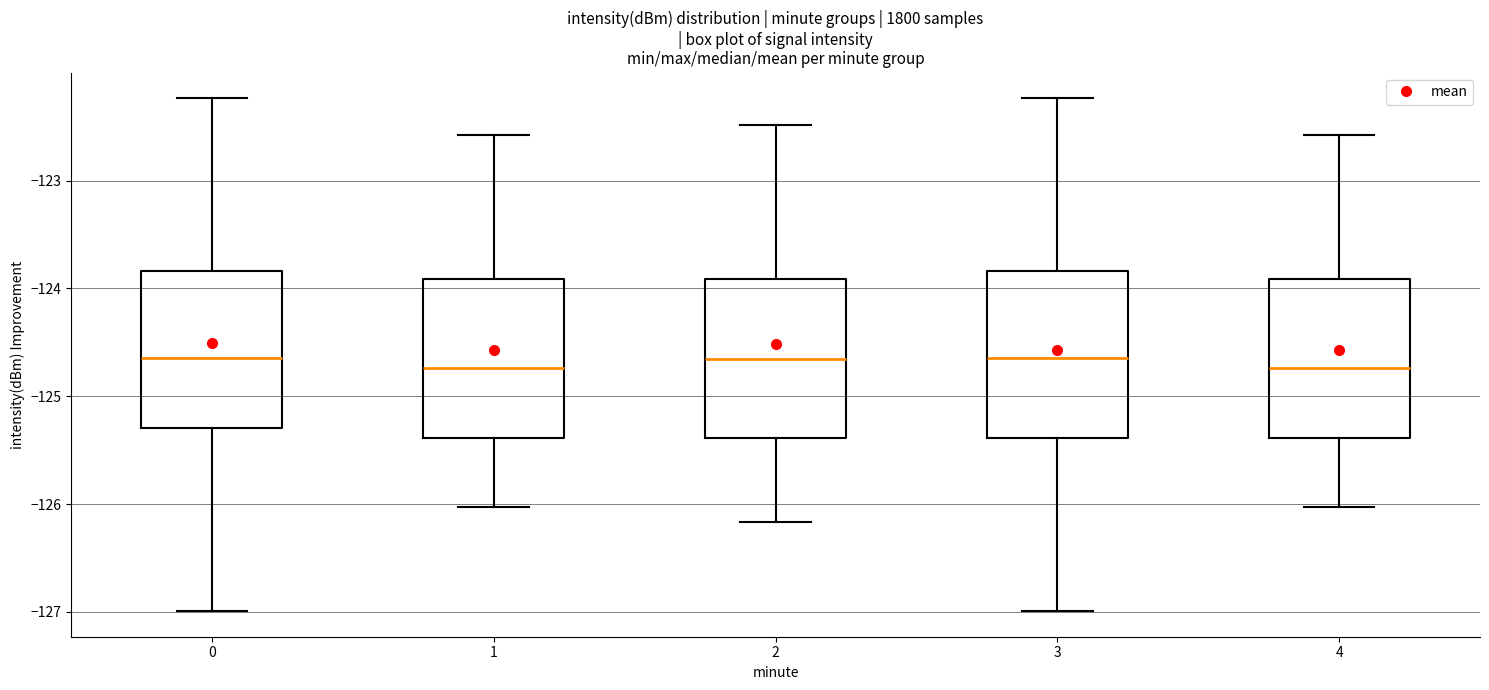

Reading left to right, read every box against the y-axis: the position of its median line, the range the box covers, and the ends of its whiskers. The values are not printed on the chart, so give them approximately, as read against the axis.

0: median -124.6, box -125.3 to -123.8, whiskers -127.0 to -122.2
1: median -124.7, box -125.4 to -123.9, whiskers -126.0 to -122.6
2: median -124.7, box -125.4 to -123.9, whiskers -126.2 to -122.5
3: median -124.6, box -125.4 to -123.8, whiskers -127.0 to -122.2
4: median -124.7, box -125.4 to -123.9, whiskers -126.0 to -122.6